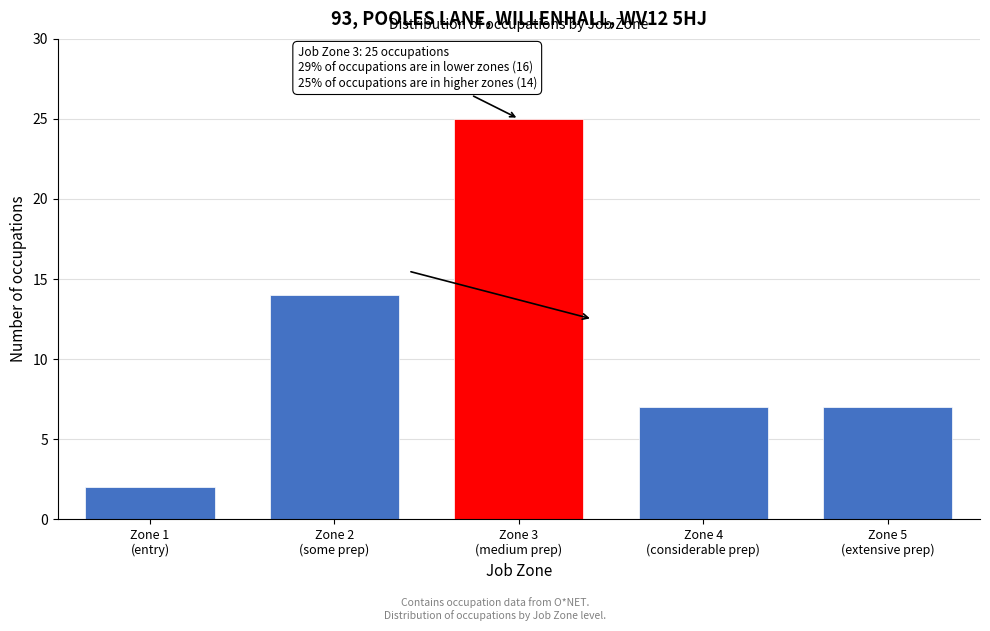

Reading right to left, what are all the values shown in this chart?

7	7	25	14	2